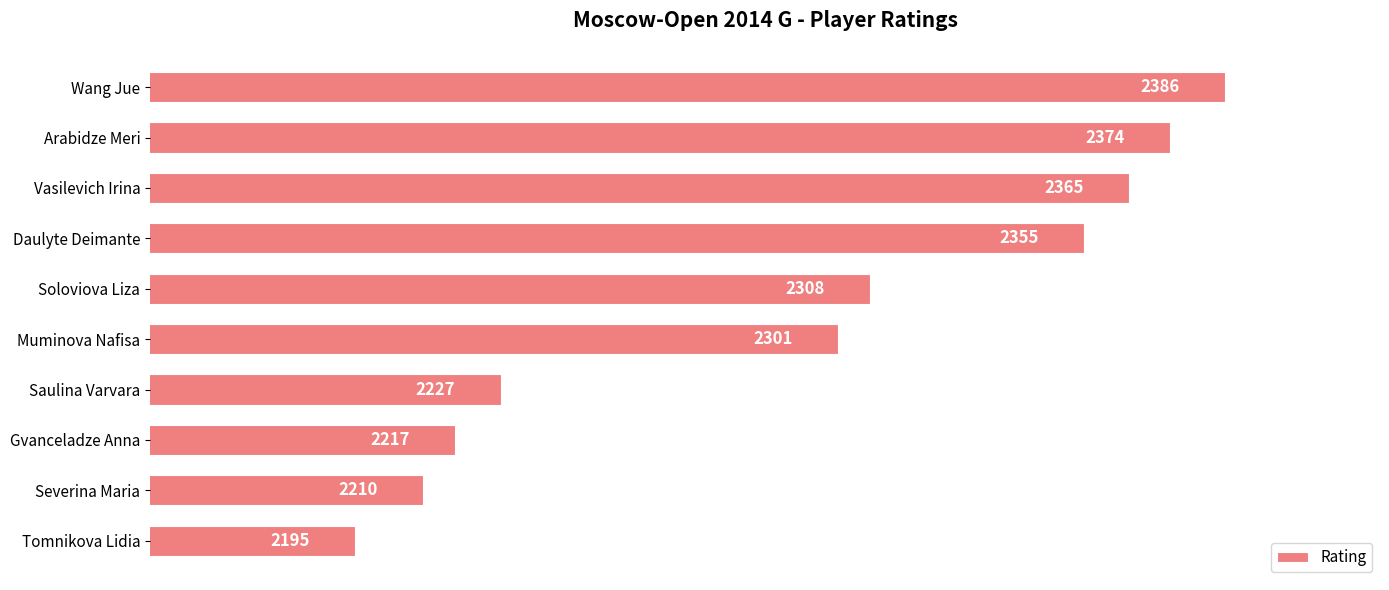

What is the value of the 8th bar from the top?

2217